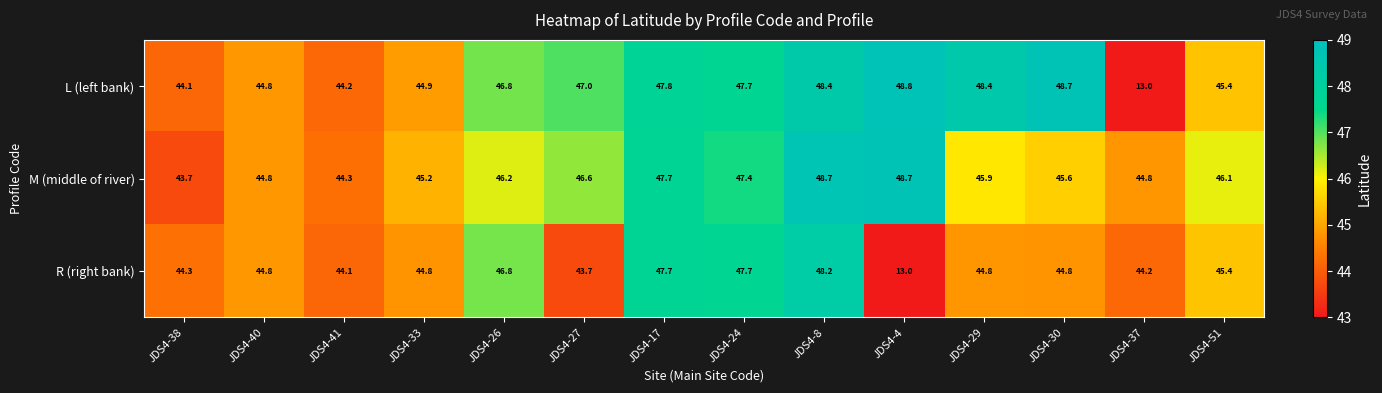

What is the smallest value displayed?

13.0